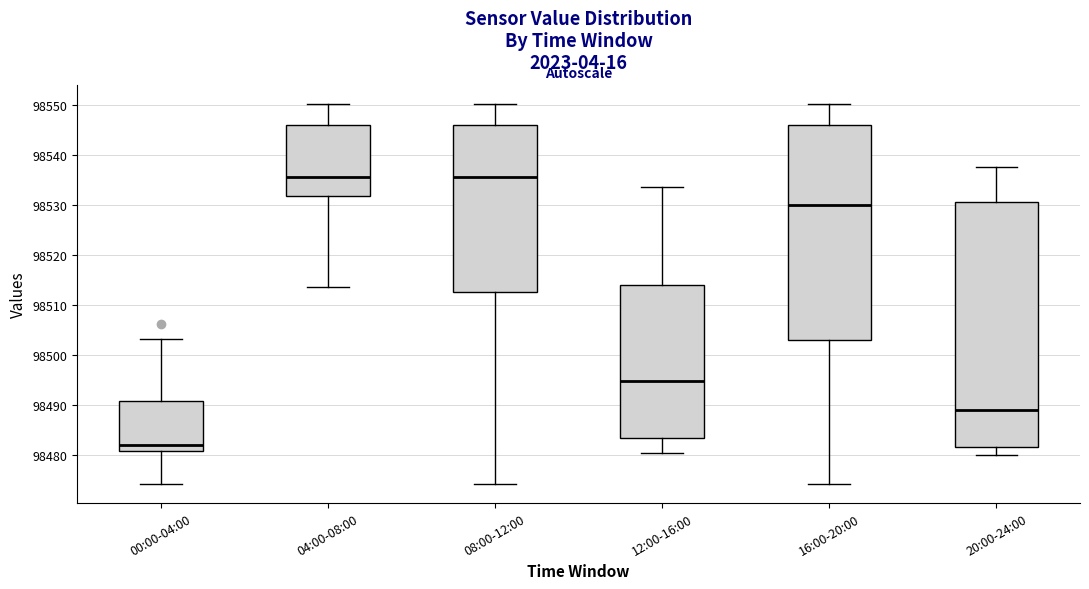

Reading left to right, read every box against the y-axis: the position of its median line, the range the box covers, and the ends of its whiskers. The values are not printed on the chart, so give them approximately, as read against the axis.

00:00-04:00: median 98482, box 98481 to 98491, whiskers 98474 to 98503
04:00-08:00: median 98536, box 98532 to 98546, whiskers 98514 to 98550
08:00-12:00: median 98536, box 98513 to 98546, whiskers 98474 to 98550
12:00-16:00: median 98495, box 98483 to 98514, whiskers 98480 to 98534
16:00-20:00: median 98530, box 98503 to 98546, whiskers 98474 to 98550
20:00-24:00: median 98489, box 98482 to 98531, whiskers 98480 to 98538